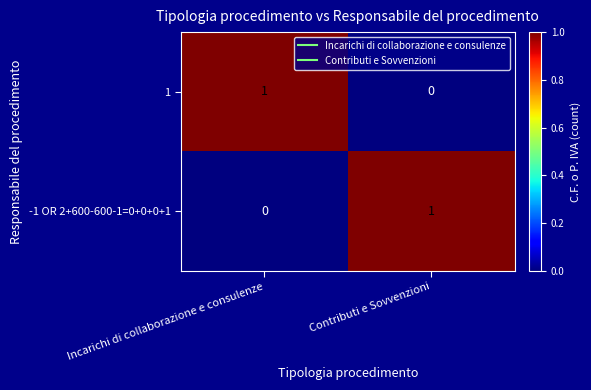

The value of -1 OR 2+600-600-1=0+0+0+1 at Contributi e Sovvenzioni is 1. True or false?

True